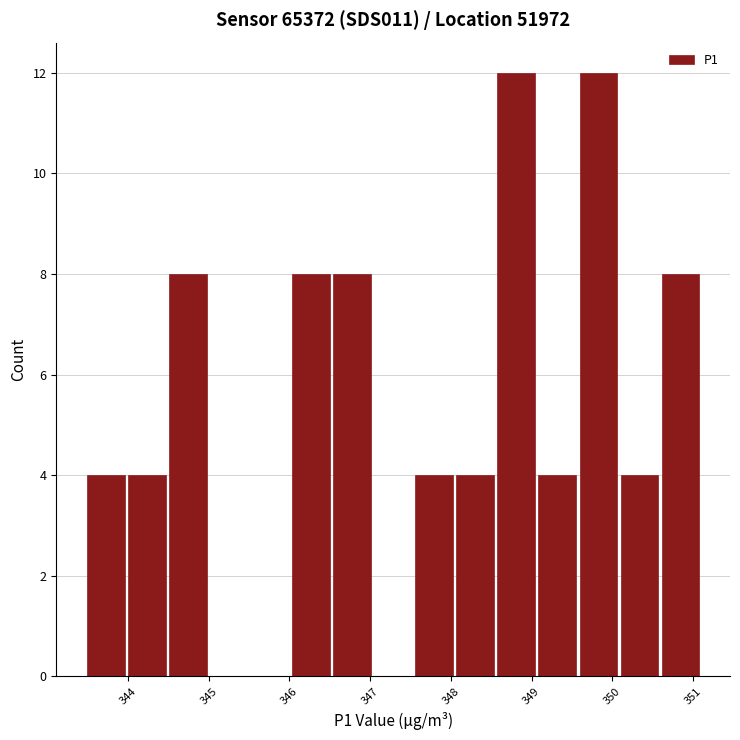

Reading left to right, list every bar in this chart as the range it spans on the x-axis followed by its height. Neither the bar edges nor the heights are printed on the chart, so give them approximately, as read against the axes.

343.5 to 344.0: 4
344.0 to 344.5: 4
344.5 to 345.0: 8
345.0 to 345.5: 0
345.5 to 346.0: 0
346.0 to 346.5: 8
346.5 to 347.0: 8
347.0 to 347.5: 0
347.5 to 348.0: 4
348.0 to 348.6: 4
348.6 to 349.1: 12
349.1 to 349.6: 4
349.6 to 350.1: 12
350.1 to 350.6: 4
350.6 to 351.1: 8